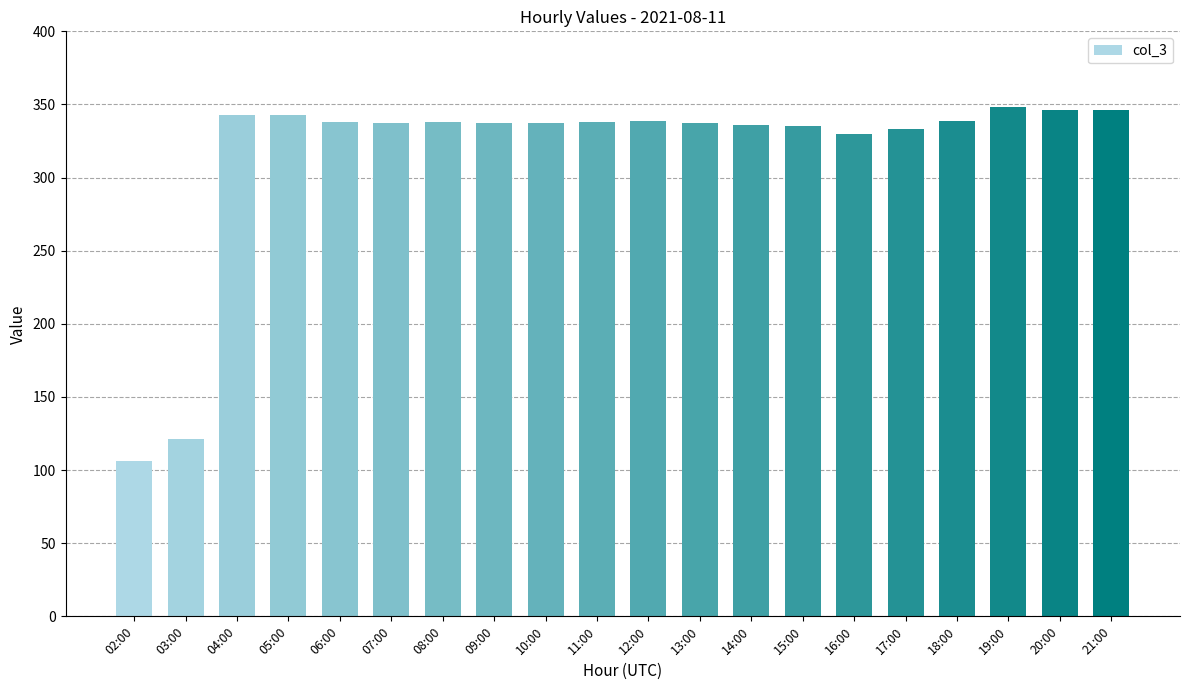

What is the change in value from 03:00 to 11:00?

+217